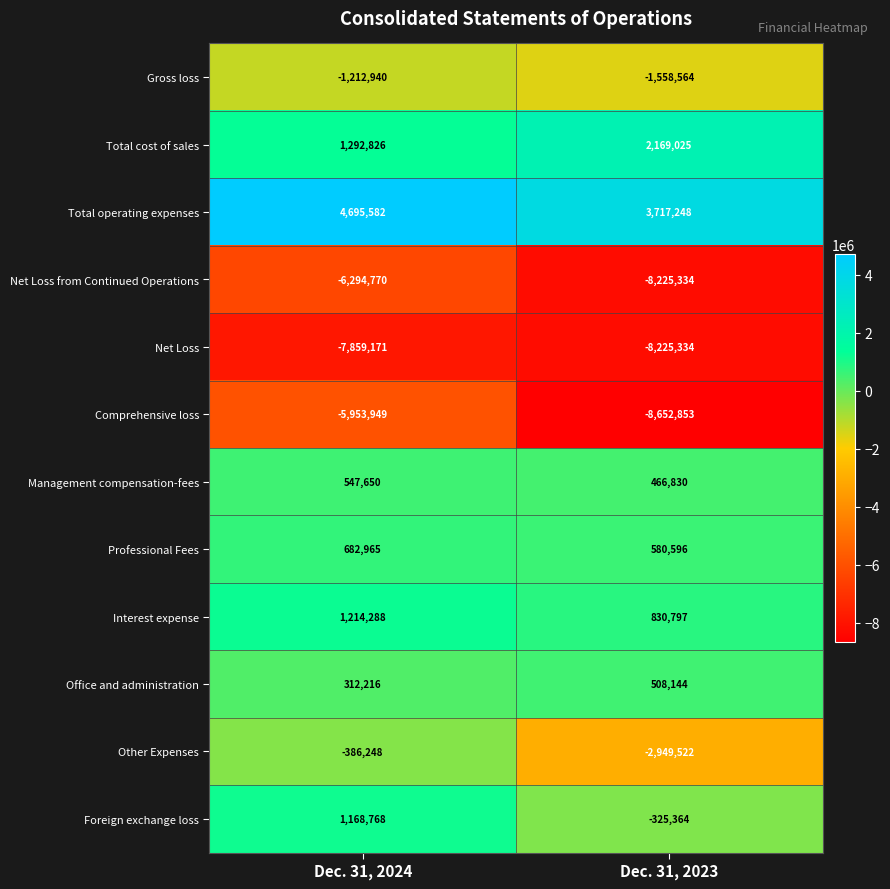

What is the sum of the Total operating expenses values at Dec. 31, 2023 and Dec. 31, 2024?

8412830